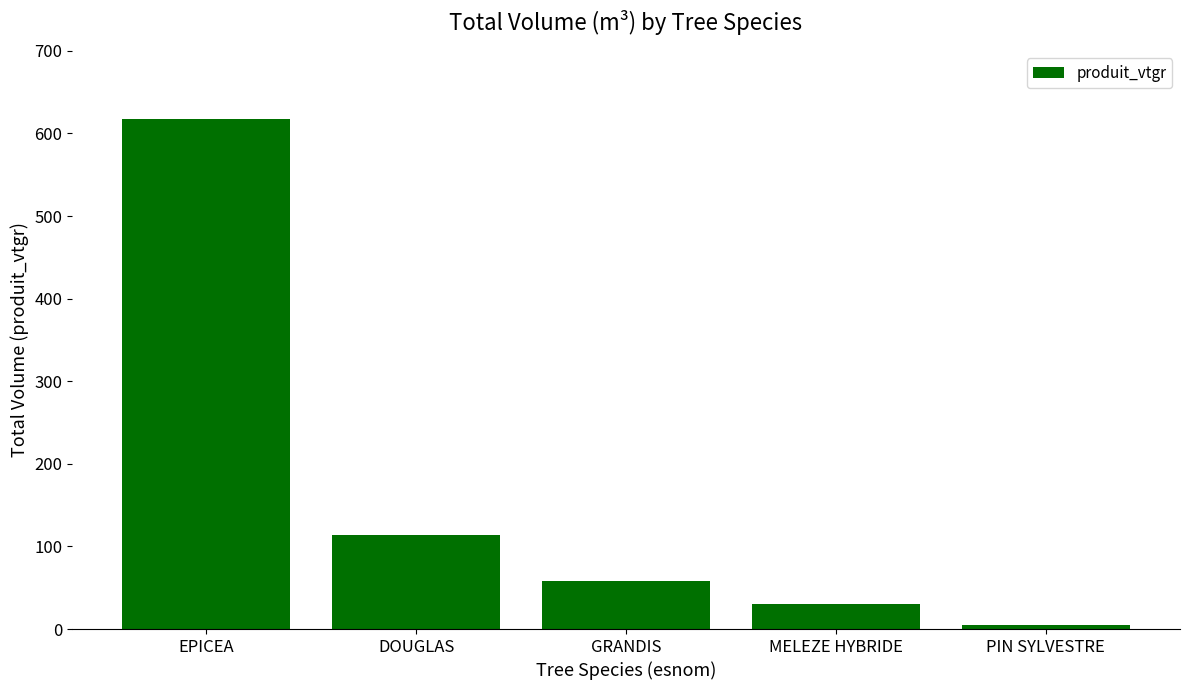

Rank the categories by value from highest to lowest.

EPICEA, DOUGLAS, GRANDIS, MELEZE HYBRIDE, PIN SYLVESTRE